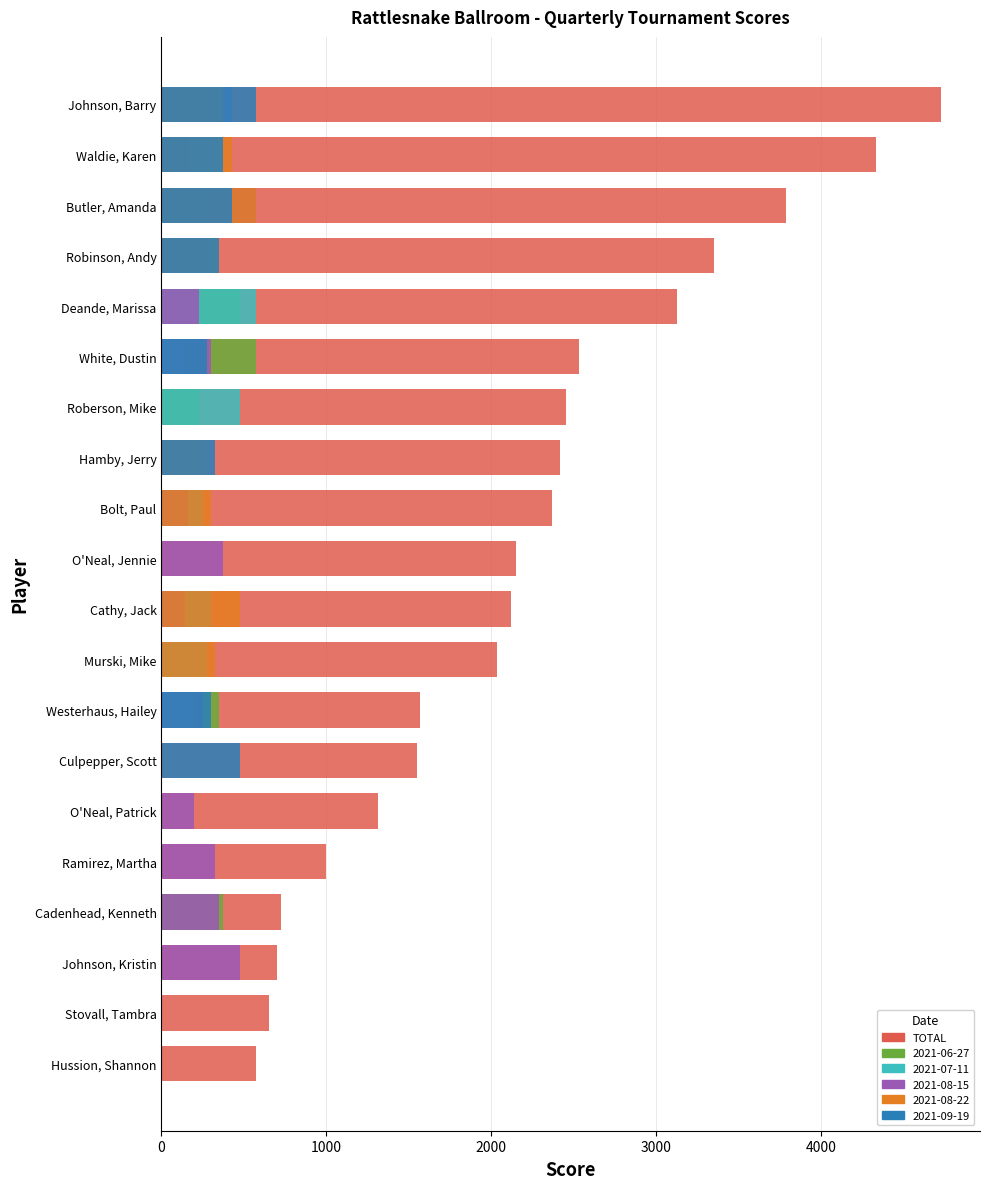

What is the average value?

2173